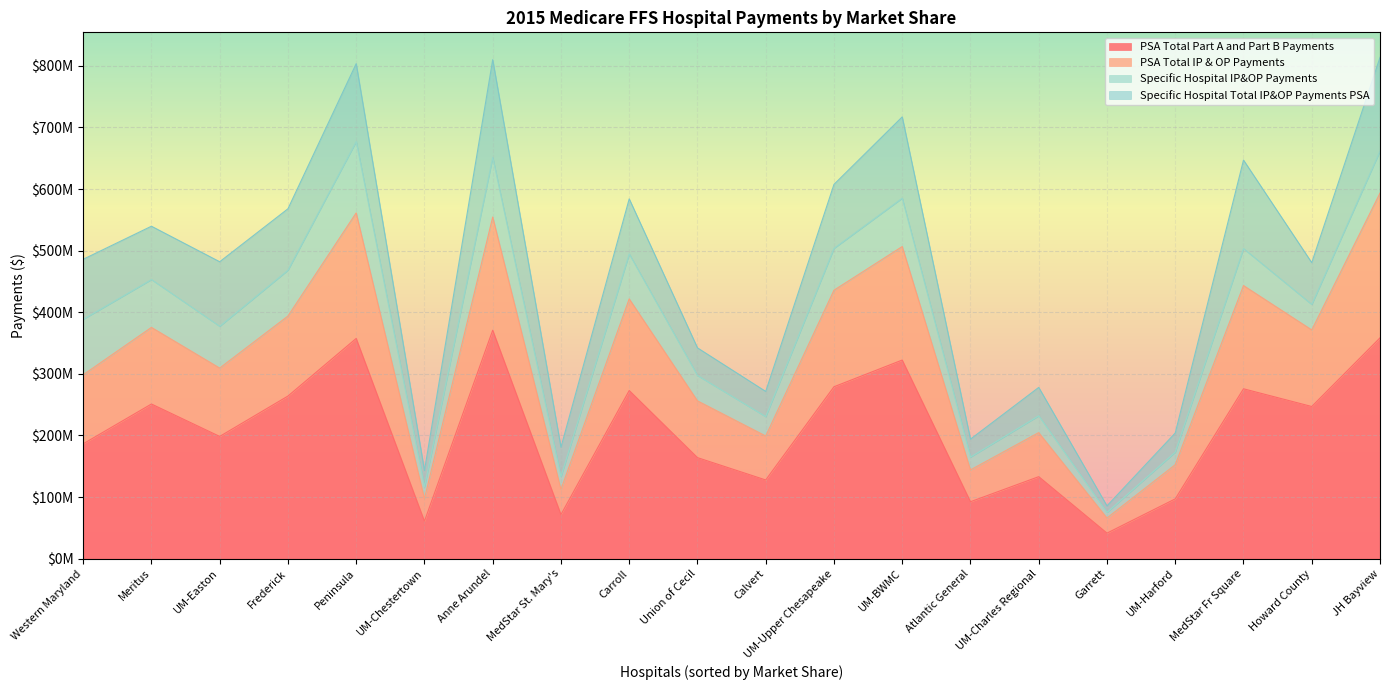

Which series has the largest range (max minus min)?

PSA Total IP & OP Payments